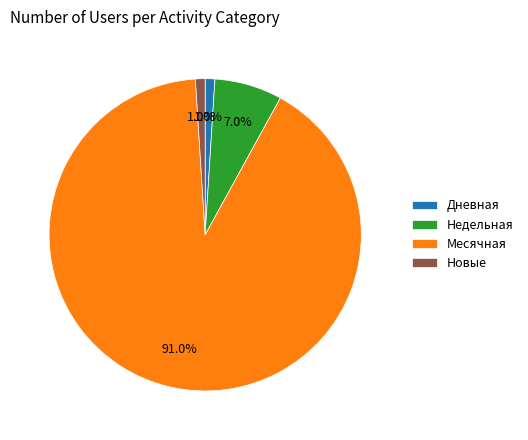

What is the largest slice in the pie chart?

Месячная